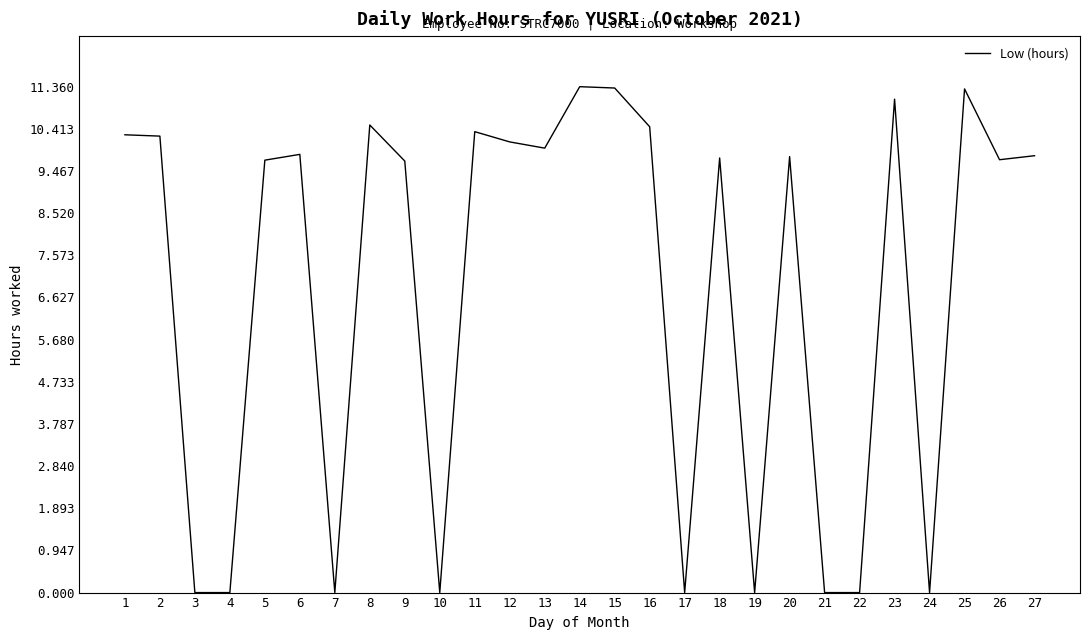

True or false: there are more than 0 points higher than both neighbors.

True